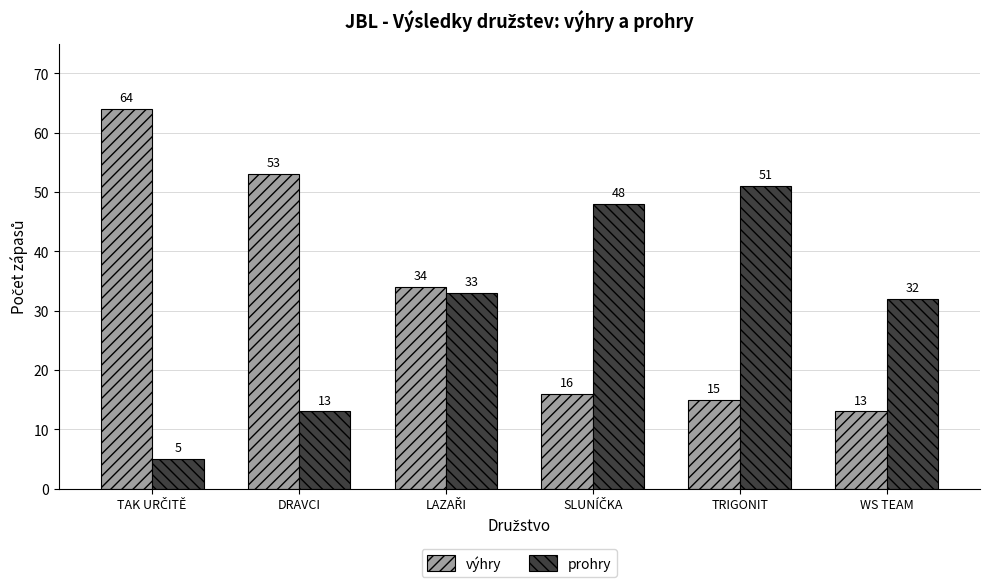

Rank the series by their maximum value, from highest to lowest.

výhry, prohry